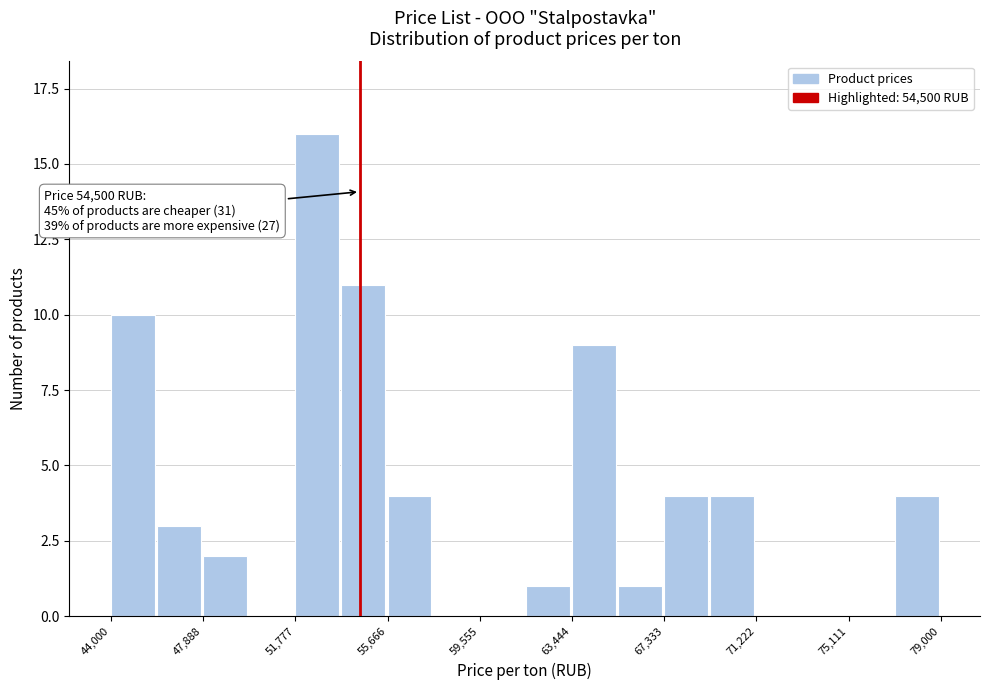

Around what value on the x-axis is the tallest bar? Give the approximate position of its centre, as read against the axis.

52500